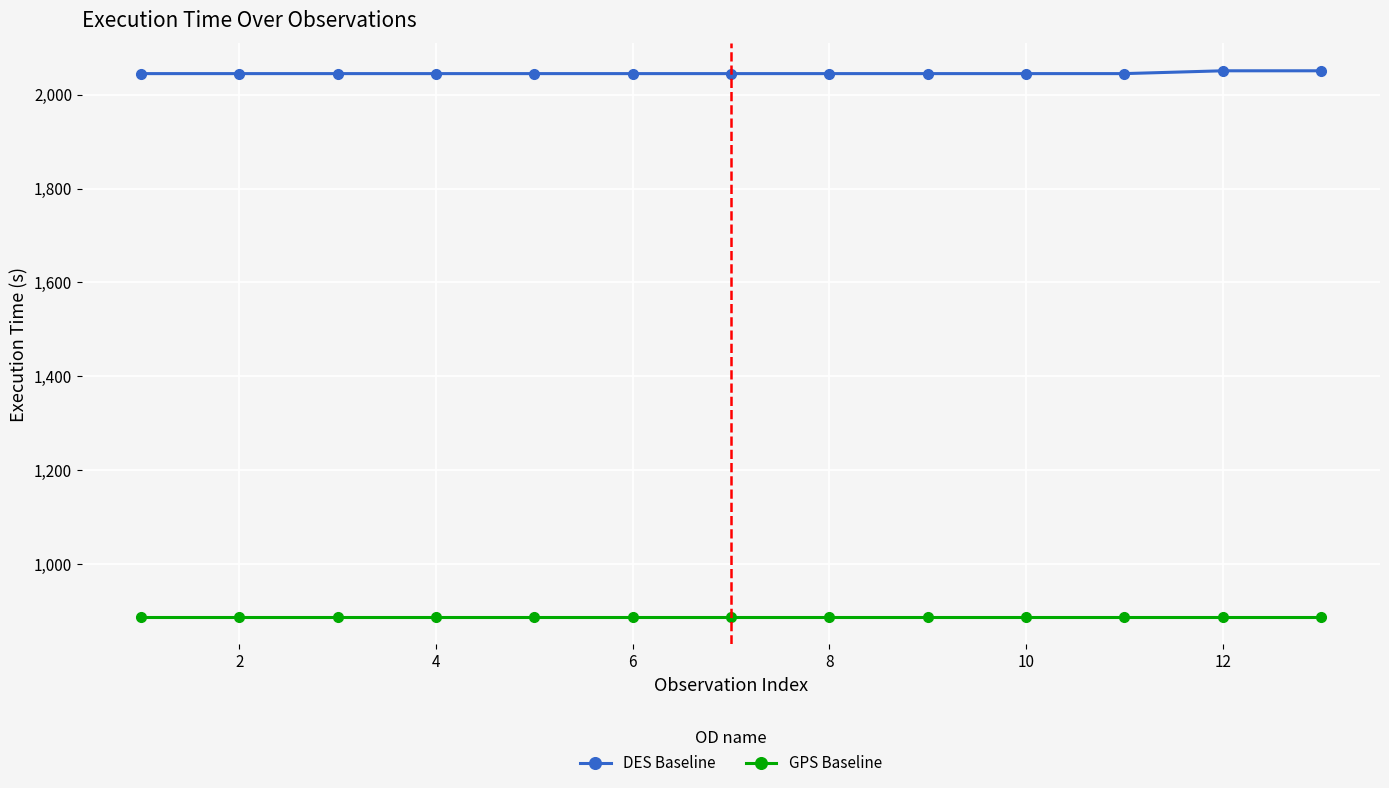

Count the number of categories in the chart.

13